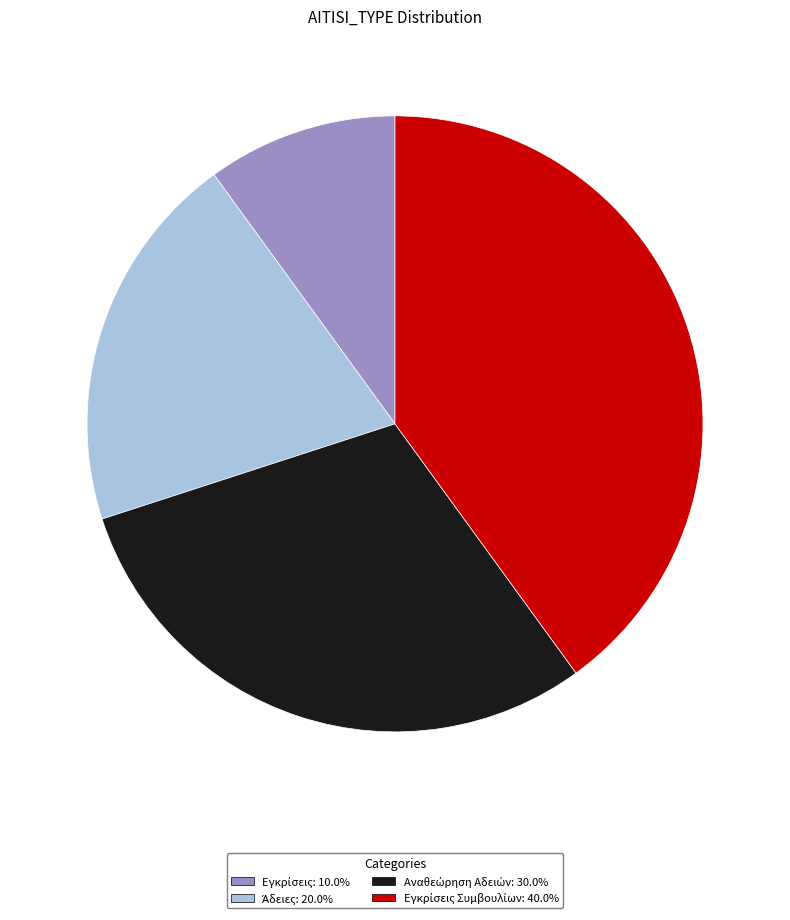

Does any single category account for the majority?

No